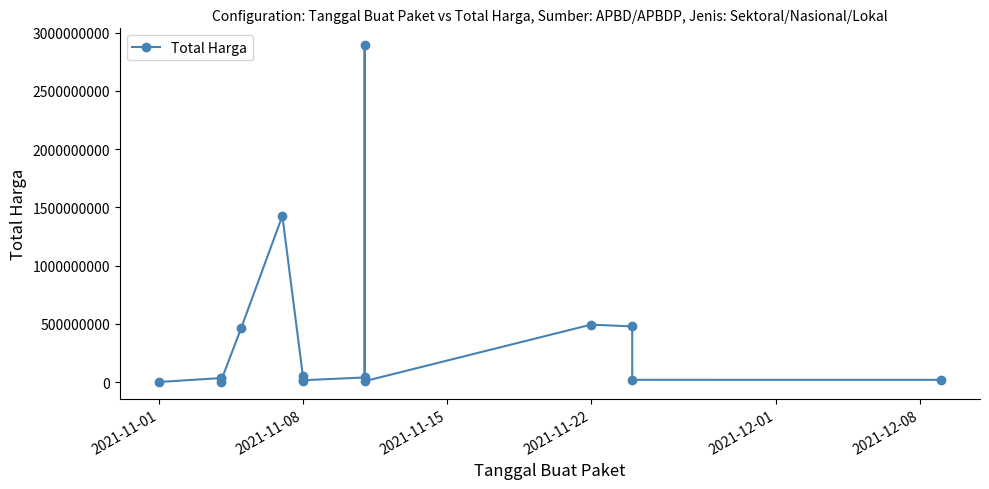

What is the difference between the maximum and minimum values?

2891788400